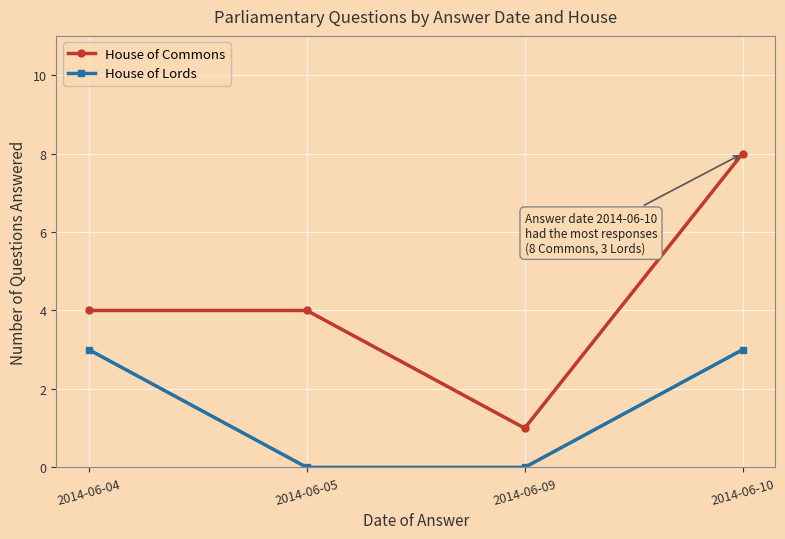

What is the value of the House of Commons point at the 1st from the left?

4